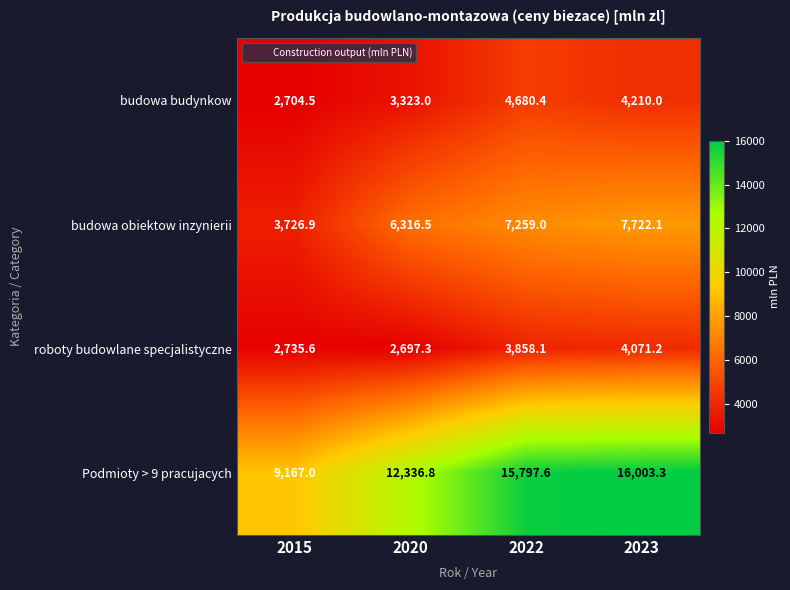

Reading right to left, what are all the values shown in this chart?

budowa budynkow: 4210.0	4680.4	3323.0	2704.5
budowa obiektow inzynierii: 7722.1	7259.0	6316.5	3726.9
roboty budowlane specjalistyczne: 4071.2	3858.1	2697.3	2735.6
Podmioty > 9 pracujacych: 16003.3	15797.6	12336.8	9167.0